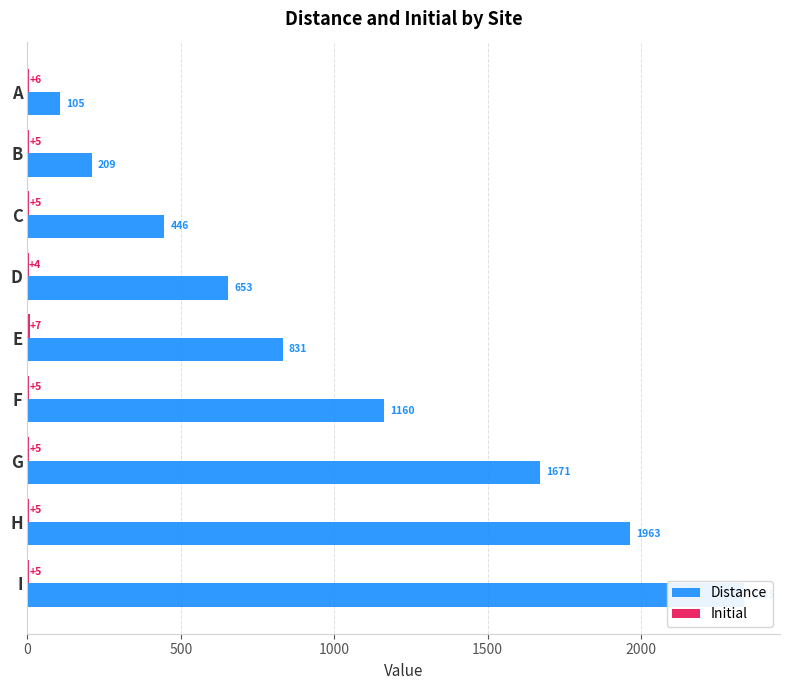

What is the difference between the second highest and second lowest values in the Initial series?

1.0